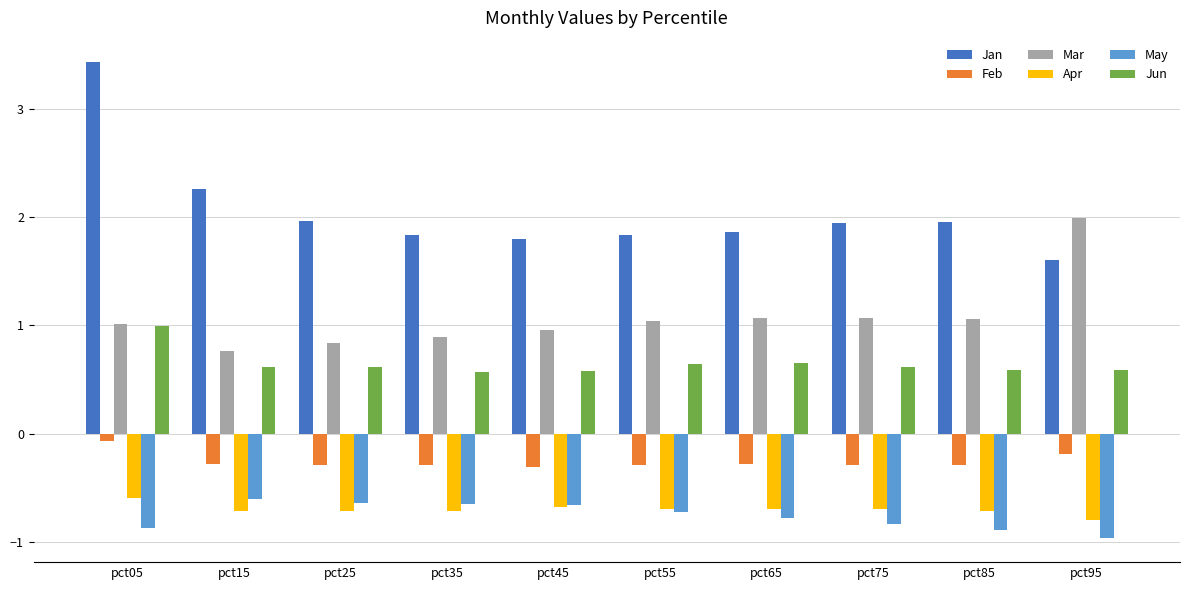

The value of May at pct55 is -1.0. True or false?

False